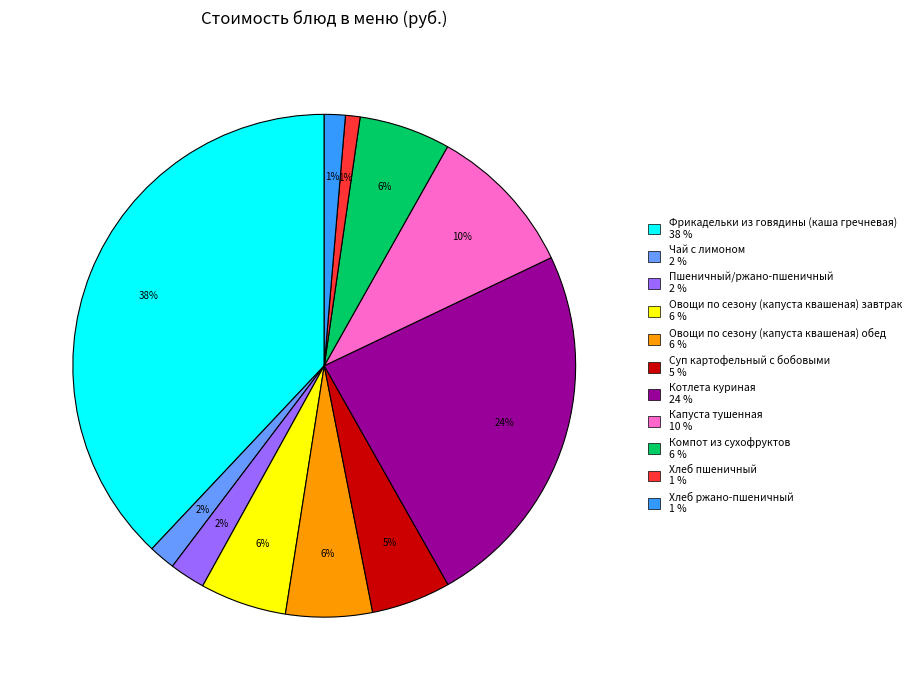

Is it true that Пшеничный/ржано-пшеничный is 15% of the pie?

False